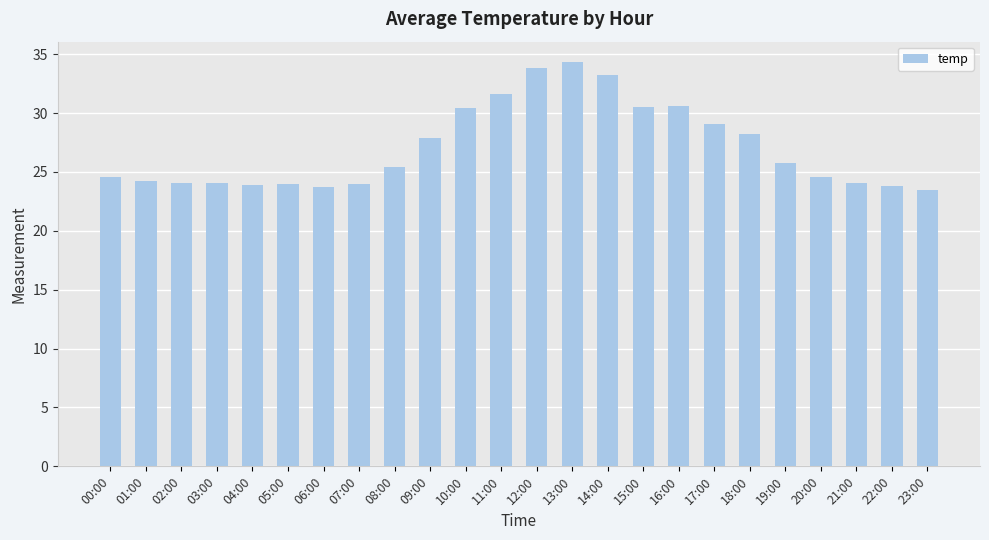

Approximately how many times larger is the value at 07:00 compared to 11:00?

0.8